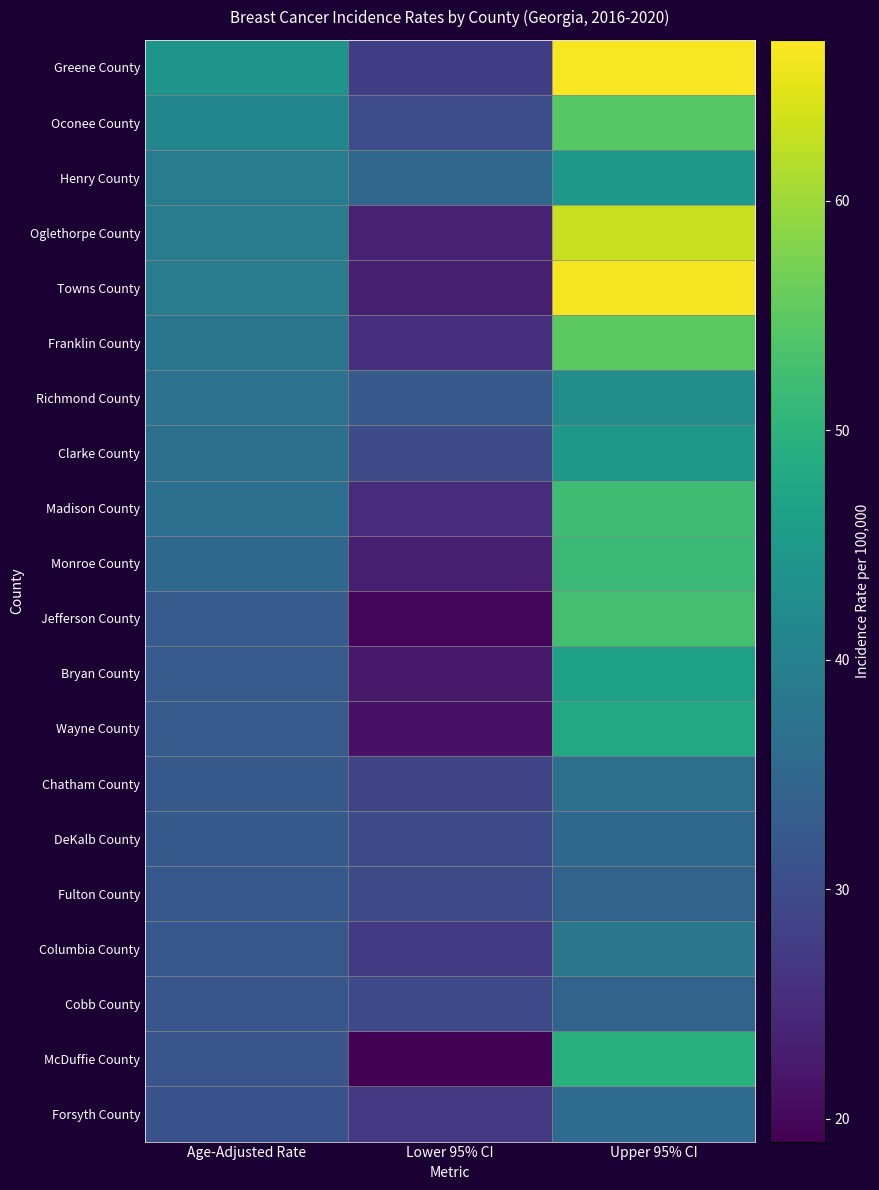

What is the spread (max minus min) of values at Age-Adjusted Rate?

12.7